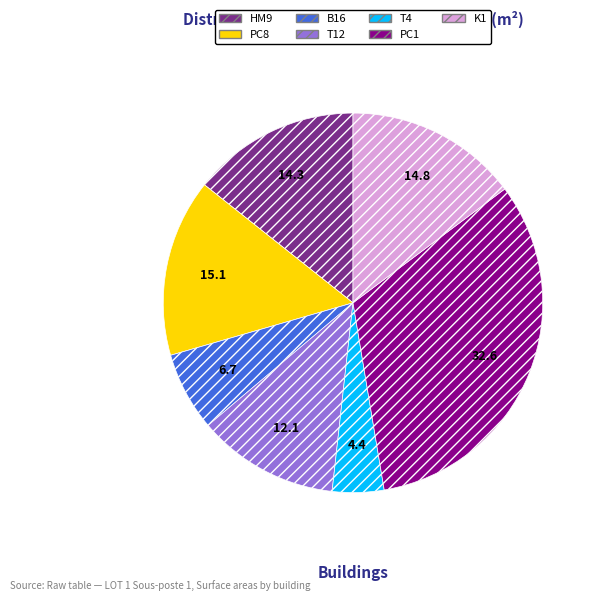

Is there a majority slice in this chart?

No